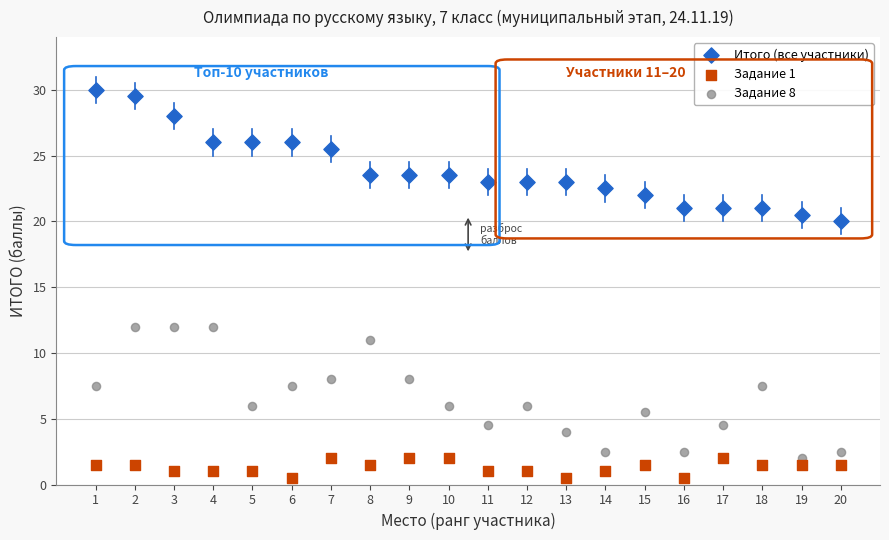

What is the X range (max minus min) for the scatter plot?

19.0